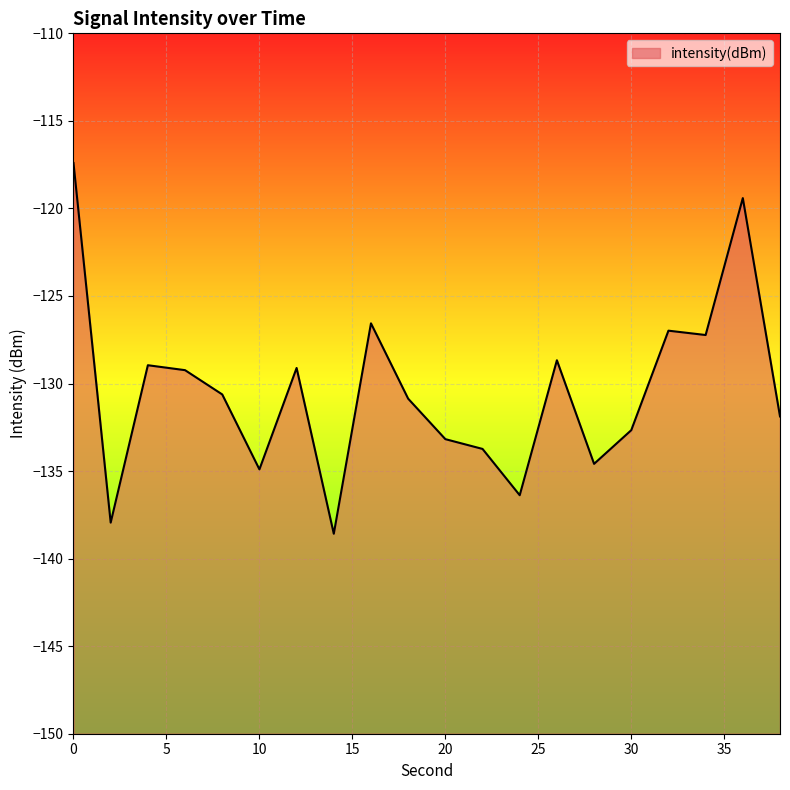

How many interior local valleys (lower than both neighbors) does the data have?

6